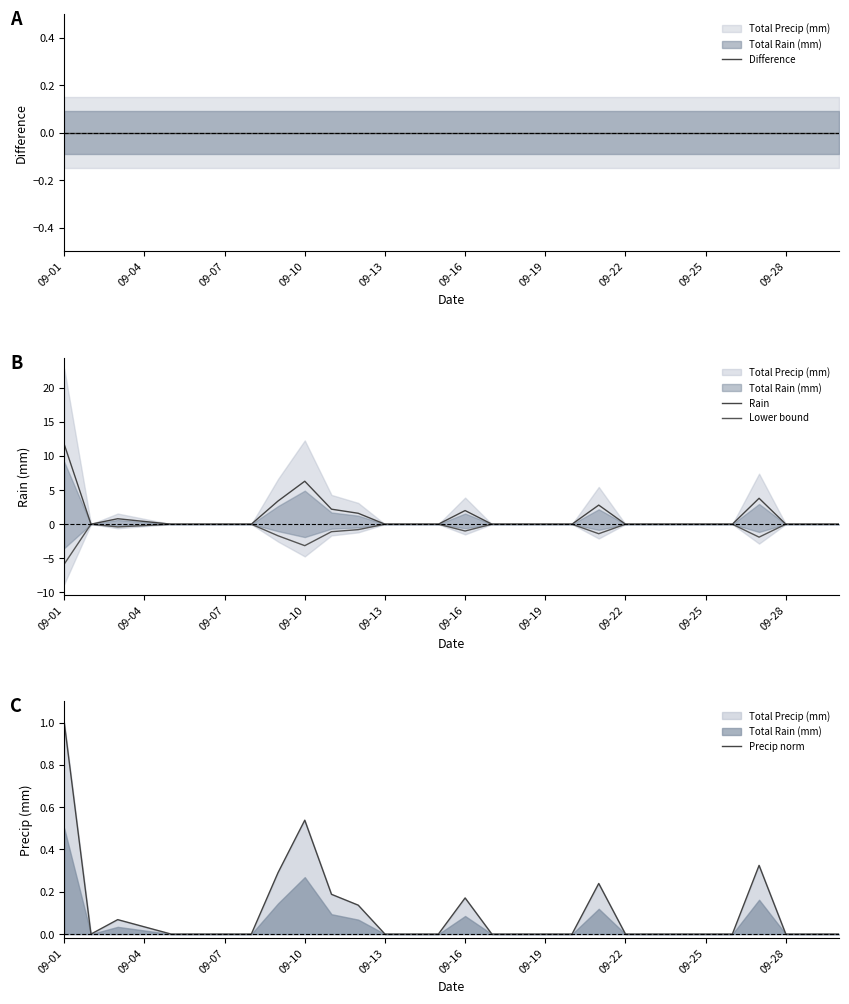

At how many categories does at least one series exceed 1?

8